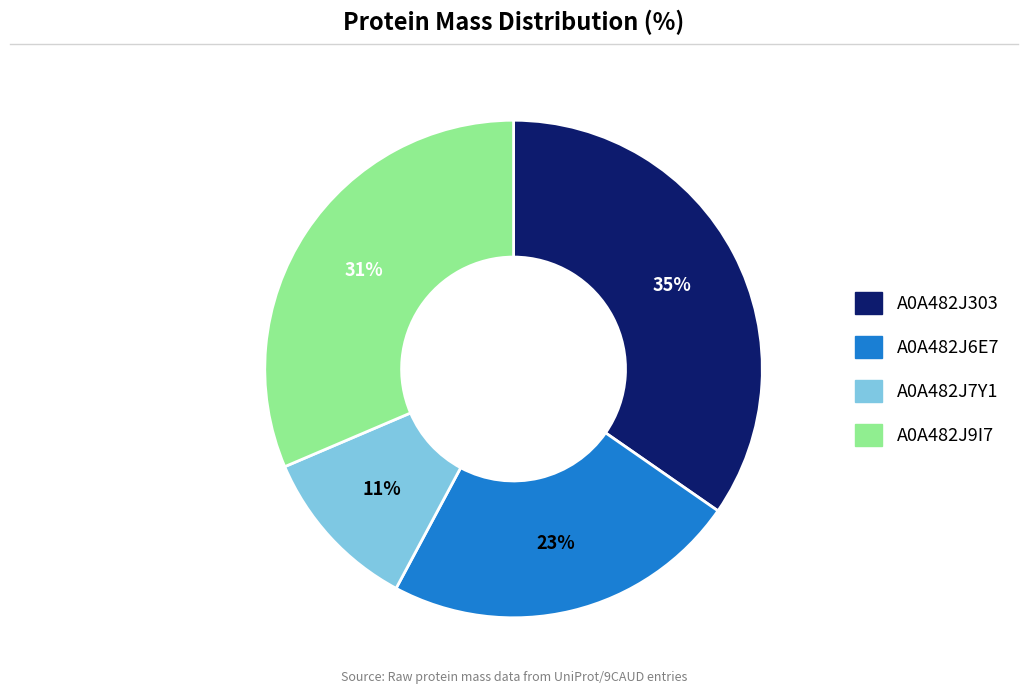

Between A0A482J7Y1 and A0A482J9I7, which is larger?

A0A482J9I7